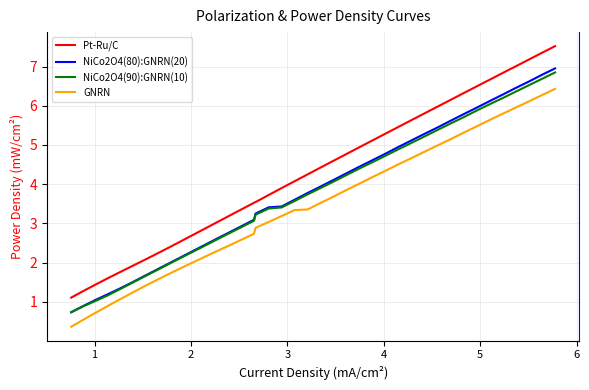

Which series has the largest total across all categories?

Pt-Ru/C